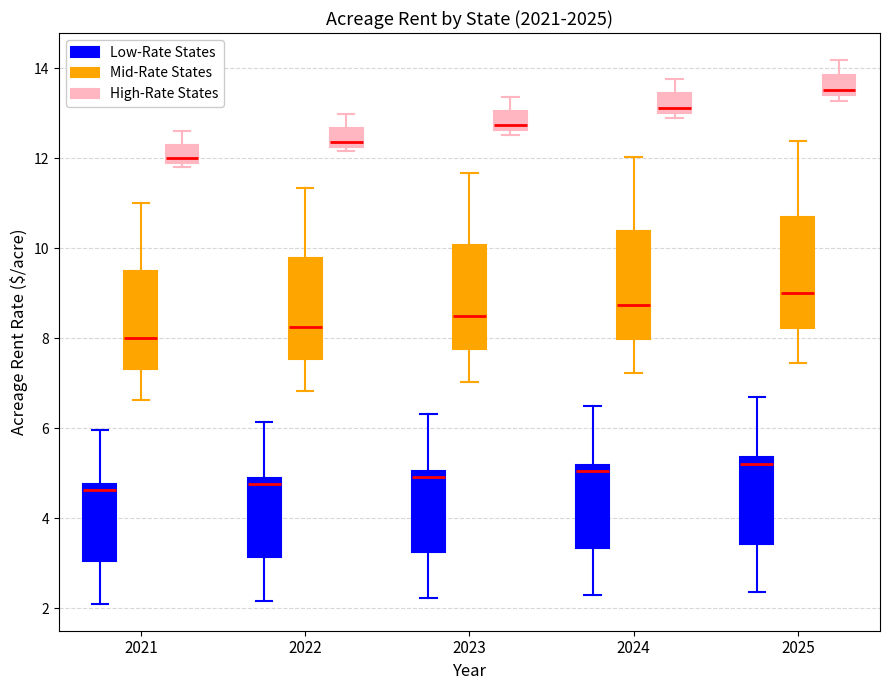

Reading left to right, transcribe this box plot: for each box, give where its median line is, the range the box spans, and where its two whiskers end, as read against the y-axis. The values are not printed on the chart, so give them approximately, as read against the axis.

2021 (Low-Rate States): median 4.6, box 3.0 to 4.8, whiskers 2.2 to 6.0
2021 (Mid-Rate States): median 8.0, box 7.4 to 9.6, whiskers 6.6 to 11.0
2021 (High-Rate States): median 12.0 (just above the box's lower edge), box 12.0 to 12.4, whiskers 11.8 to 12.6
2022 (Low-Rate States): median 4.8 (just below the box's upper edge), box 3.2 to 4.8, whiskers 2.2 to 6.2
2022 (Mid-Rate States): median 8.2, box 7.6 to 9.8, whiskers 6.8 to 11.4
2022 (High-Rate States): median 12.4, box 12.2 to 12.6, whiskers 12.2 (just below the box's lower edge) to 13.0
2023 (Low-Rate States): median 5.0 (just below the box's upper edge), box 3.2 to 5.0, whiskers 2.2 to 6.4
2023 (Mid-Rate States): median 8.4, box 7.8 to 10.0, whiskers 7.0 to 11.6
2023 (High-Rate States): median 12.8, box 12.6 to 13.0, whiskers 12.6 (just below the box's lower edge) to 13.4
2024 (Low-Rate States): median 5.0, box 3.4 to 5.2, whiskers 2.2 to 6.6
2024 (Mid-Rate States): median 8.8, box 8.0 to 10.4, whiskers 7.2 to 12.0
2024 (High-Rate States): median 13.2, box 13.0 to 13.4, whiskers 12.8 to 13.8
2025 (Low-Rate States): median 5.2, box 3.4 to 5.4, whiskers 2.4 to 6.8
2025 (Mid-Rate States): median 9.0, box 8.2 to 10.6, whiskers 7.4 to 12.4
2025 (High-Rate States): median 13.6, box 13.4 to 13.8, whiskers 13.2 to 14.2